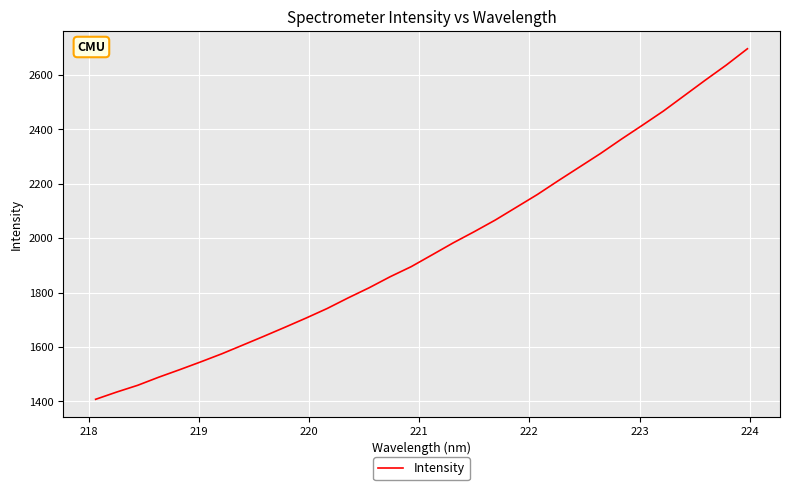

Does the chart have visible grid lines?

Yes